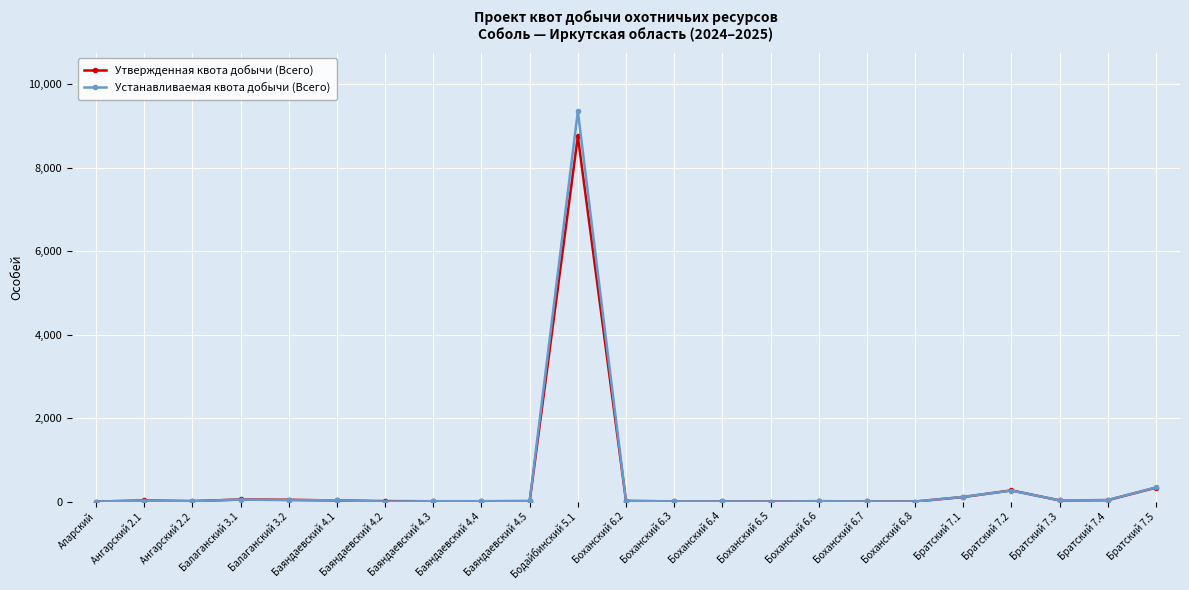

List the series in order of their peak value, lowest first.

Утвержденная квота добычи (Всего), Устанавливаемая квота добычи (Всего)